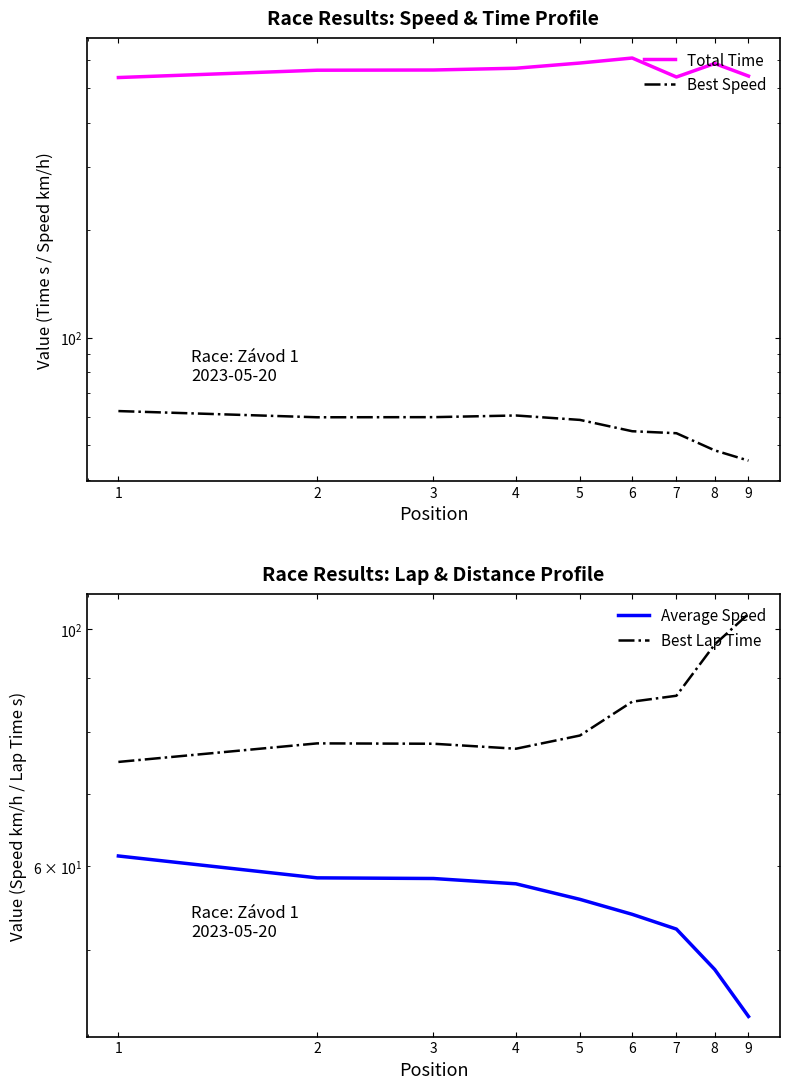

Rank the categories by Best Speed value from highest to lowest.

1, 4, 3, 2, 5, 6, 7, 8, 9